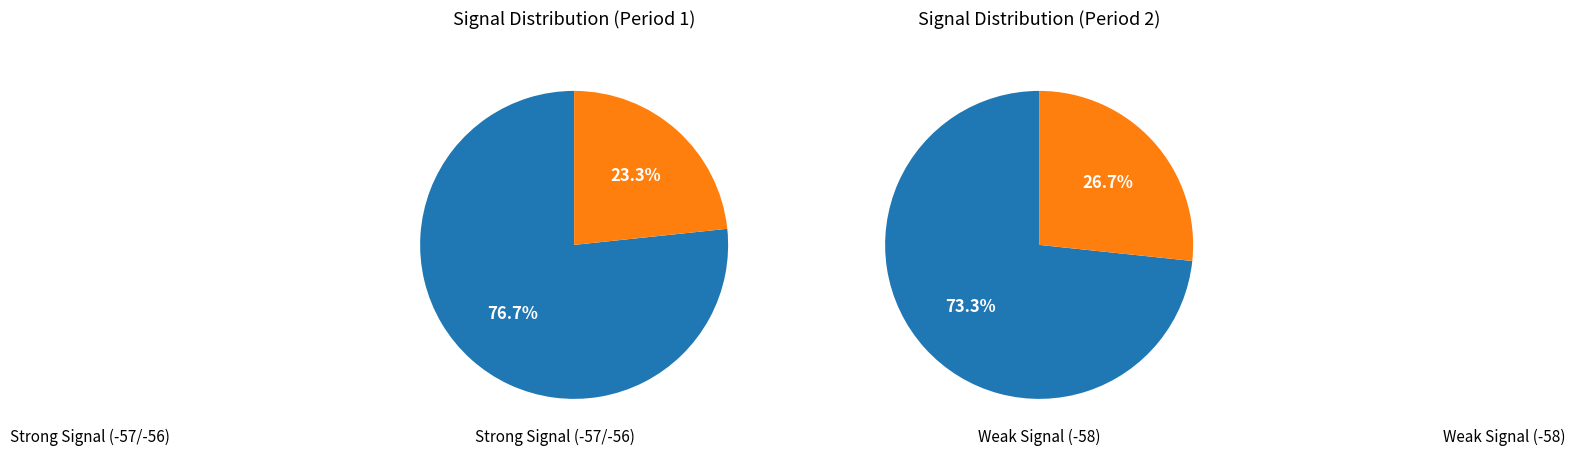

The 7 slice represents 14% of the pie. True or false?

False